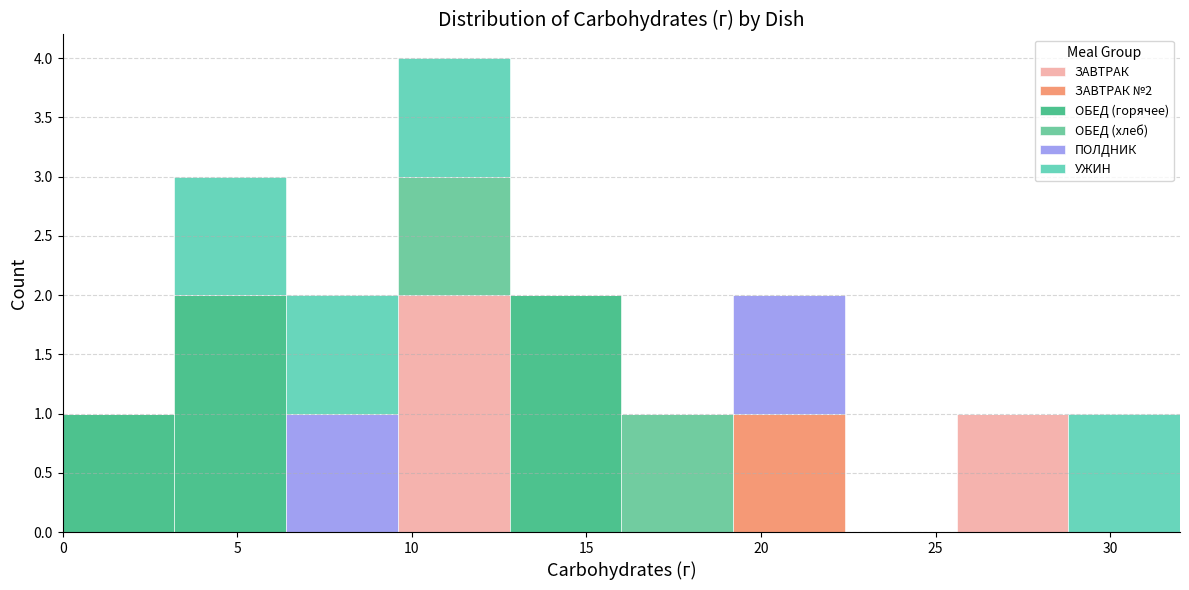

Which range on the x-axis has the tallest stacked bar (by total height)?

9.6 to 12.8